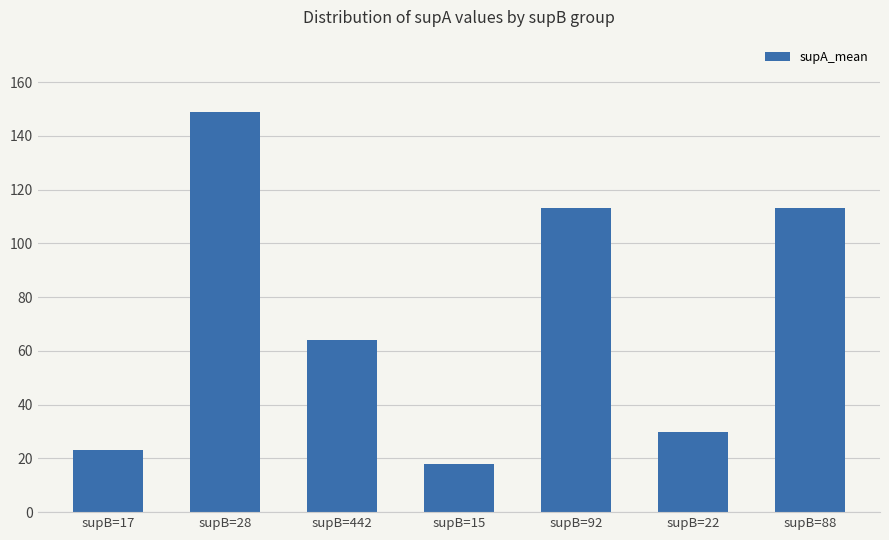

Reading right to left, what are all the values shown in this chart?

supB=88=113	supB=22=30	supB=92=113	supB=15=18	supB=442=64	supB=28=149	supB=17=23